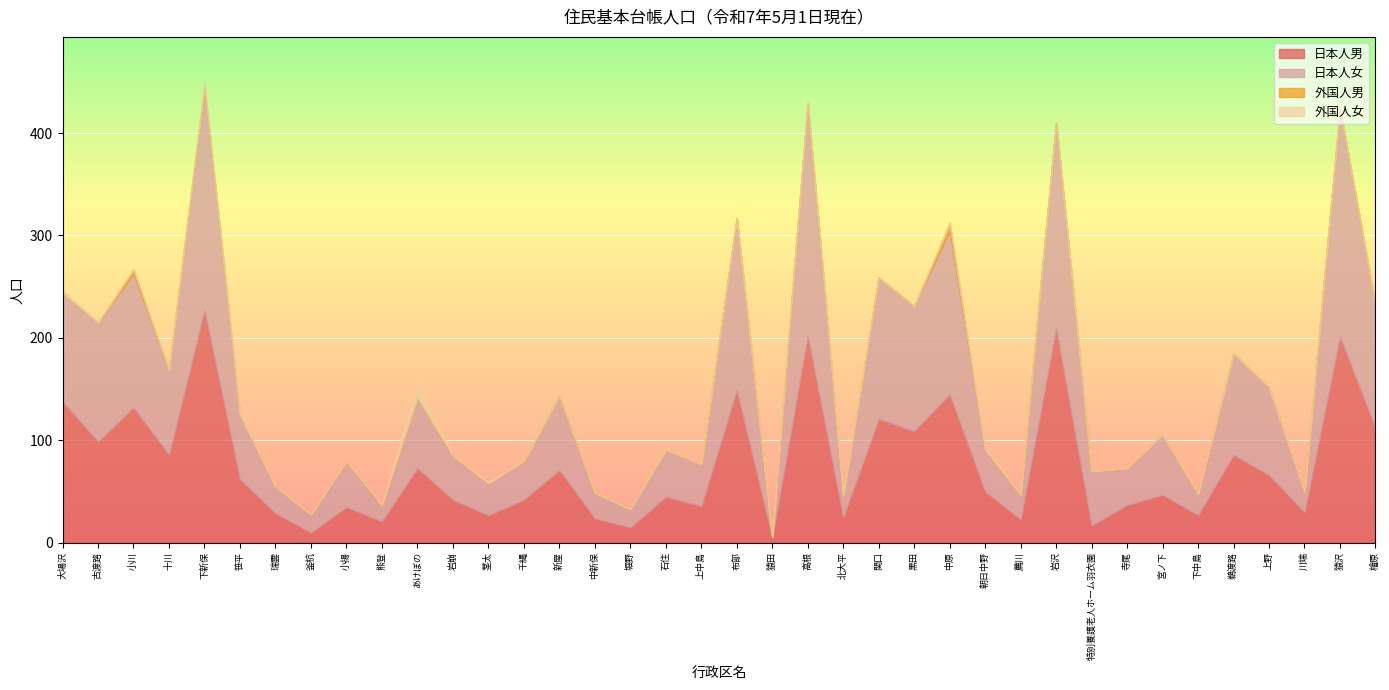

What is the spread (max minus min) of values at 宮ノ下?

59